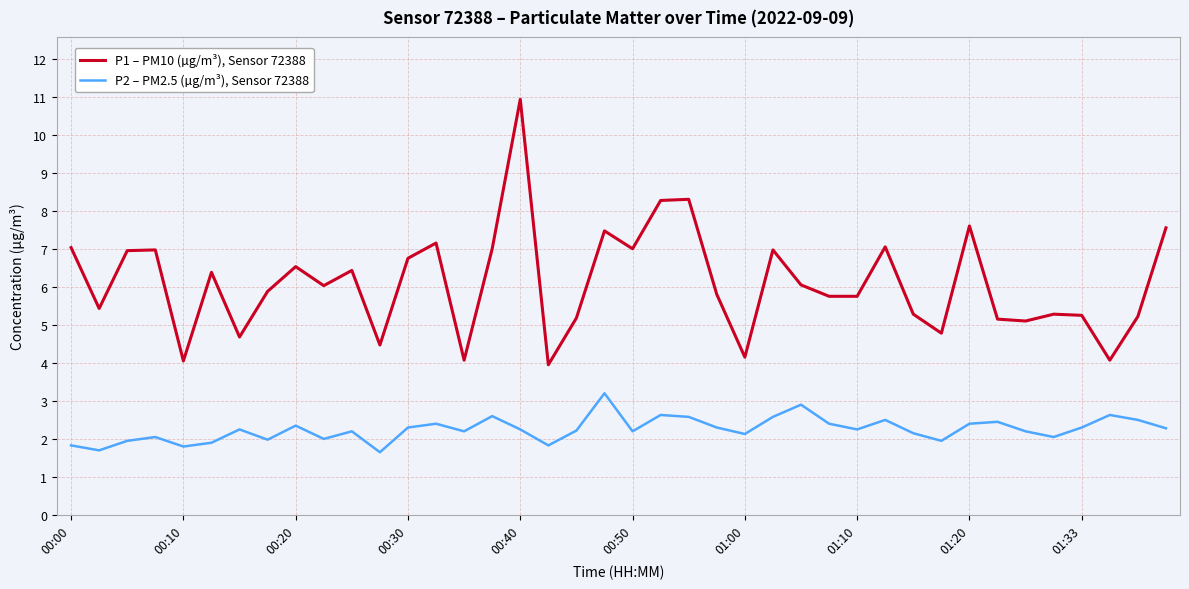

What is the difference between the maximum and minimum values in the P1 – PM10 (µg/m³), Sensor 72388 series?

7.0